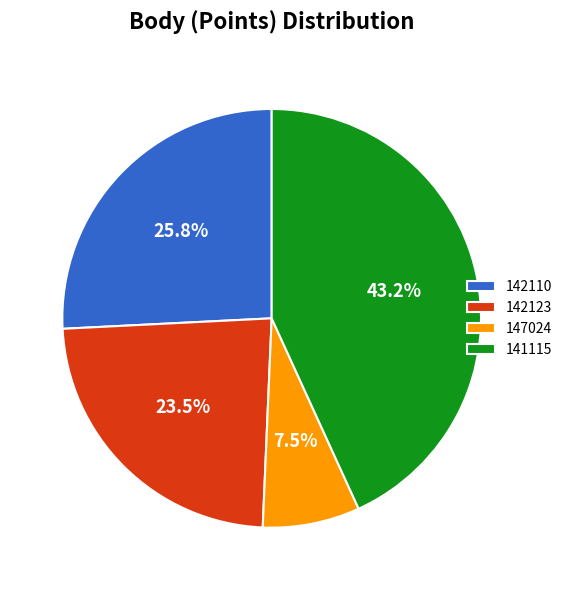

What is the largest slice in the pie chart?

141115